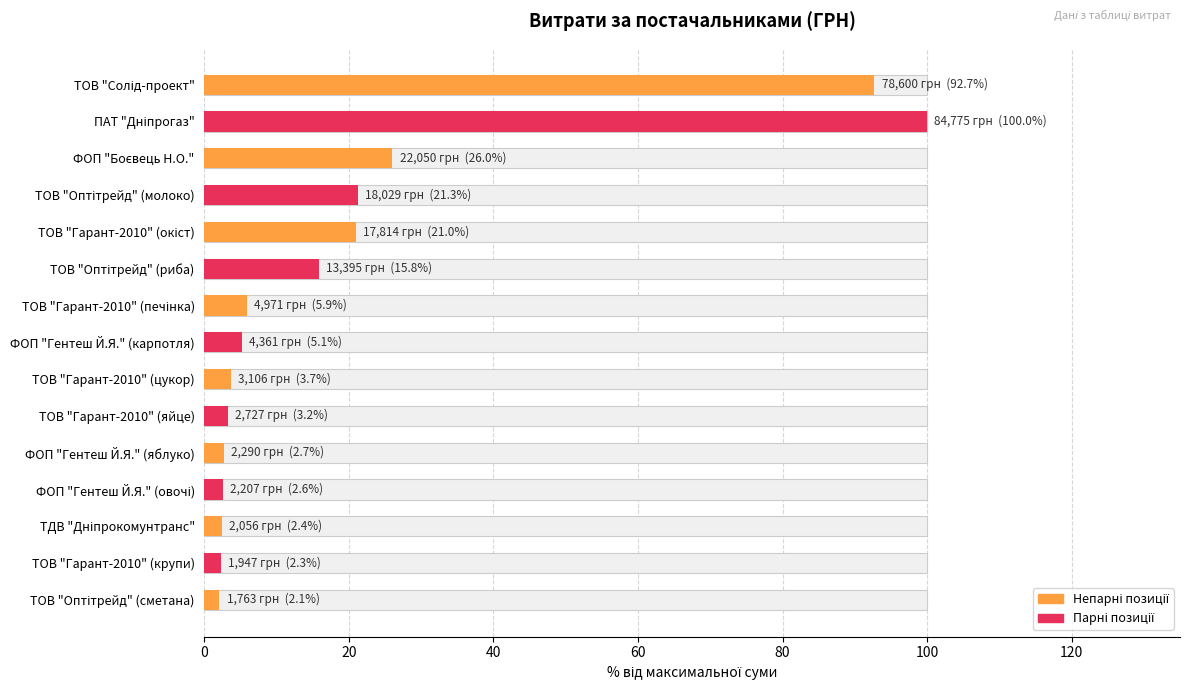

Count the number of values greater than 5.

8